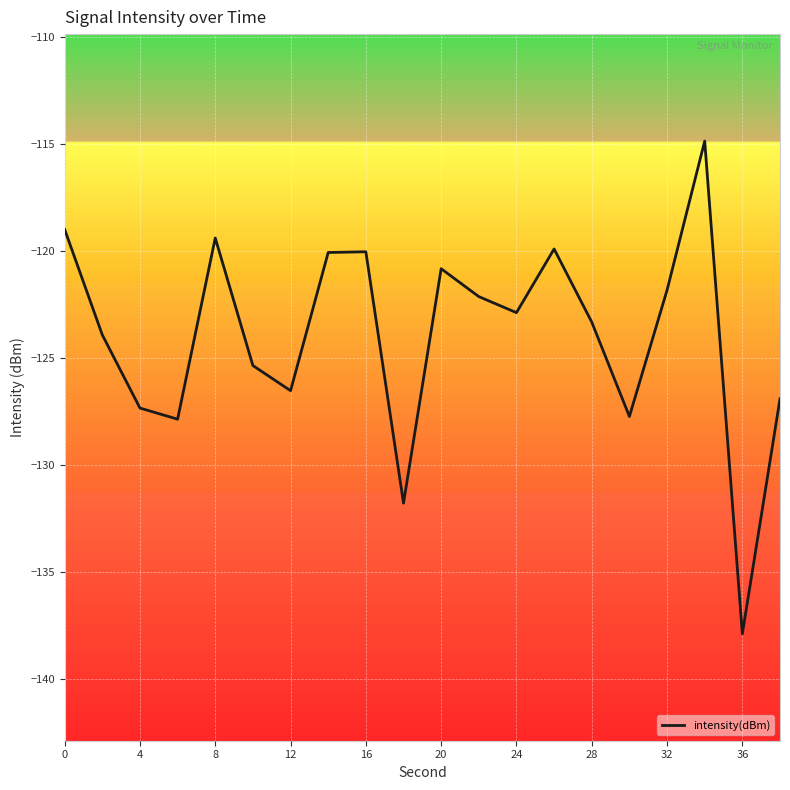

What is the greatest value displayed?

-114.9